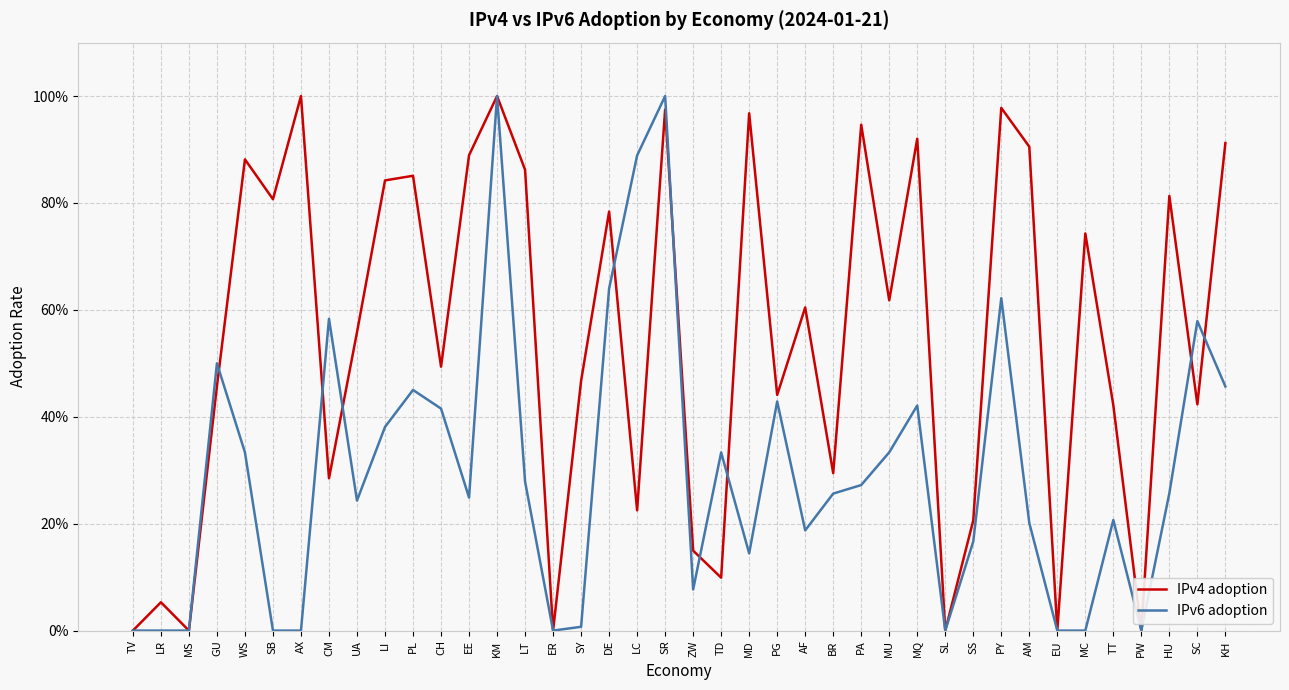

What is the label of the 39th point from the left?

SC